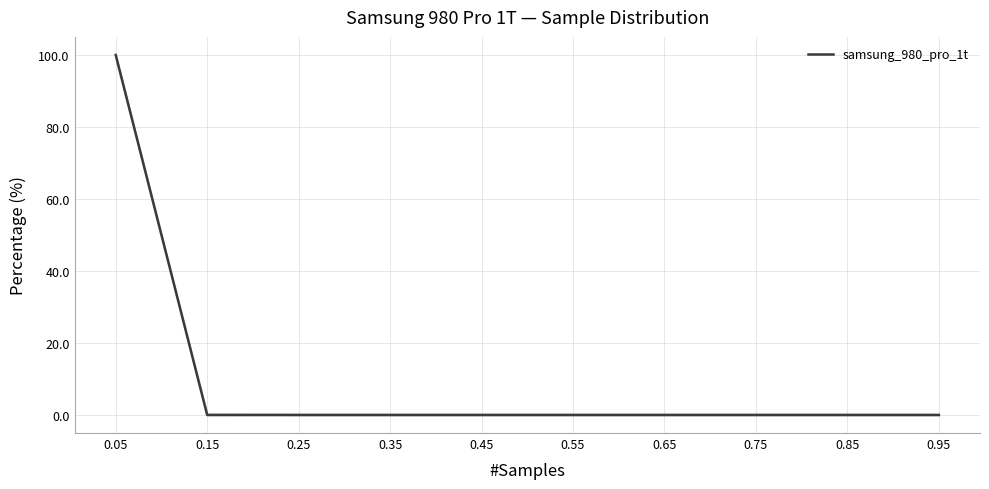

Rank the categories by value from lowest to highest.

0.25, 0.35, 0.45, 0.55, 0.65, 0.75, 0.85, 0.95, 0.15, 0.05